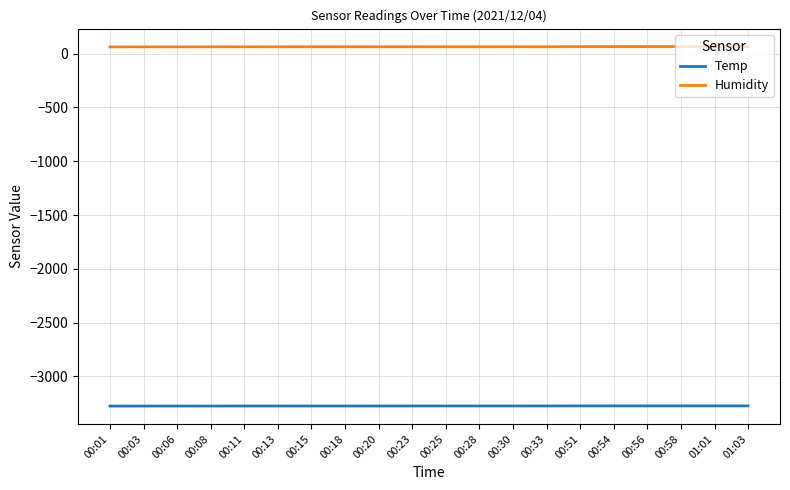

Which series has the largest total across all categories?

Humidity